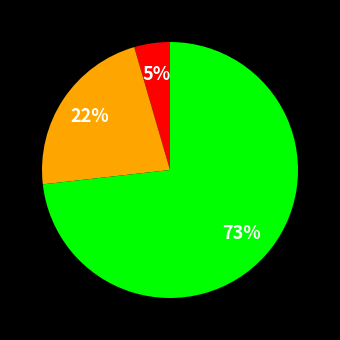

Does any single category account for the majority?

Yes